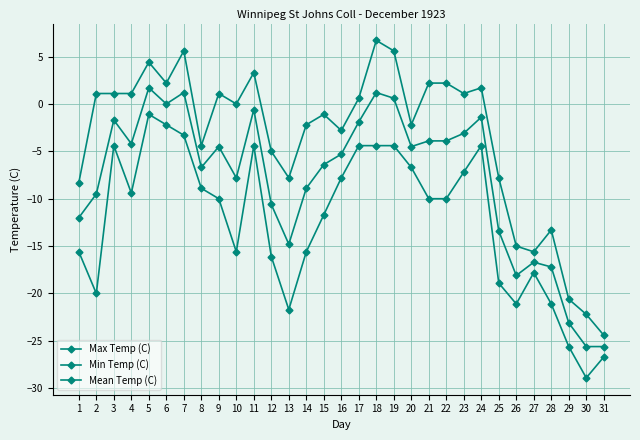

Count the number of categories in the chart.

31